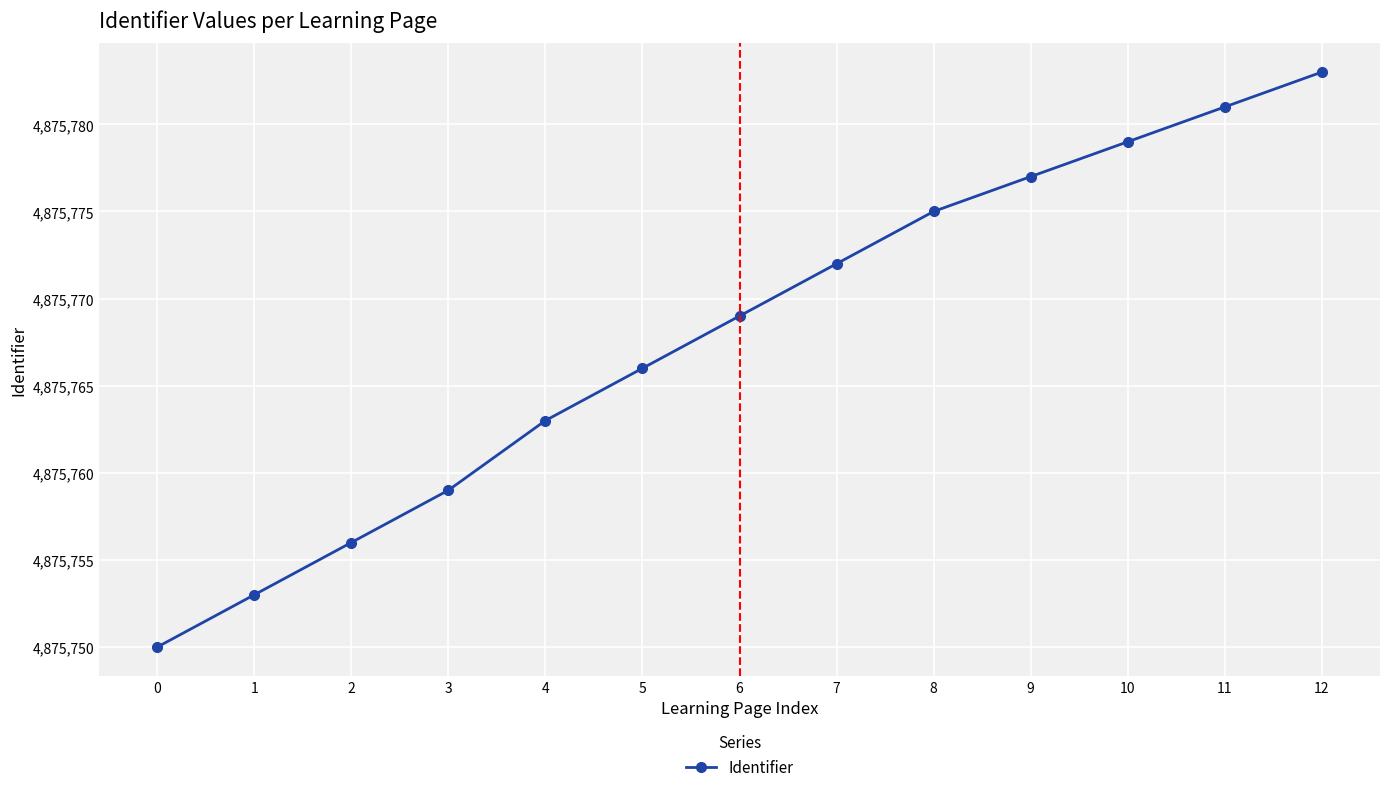

At which label is the value closest to 4875766?

5